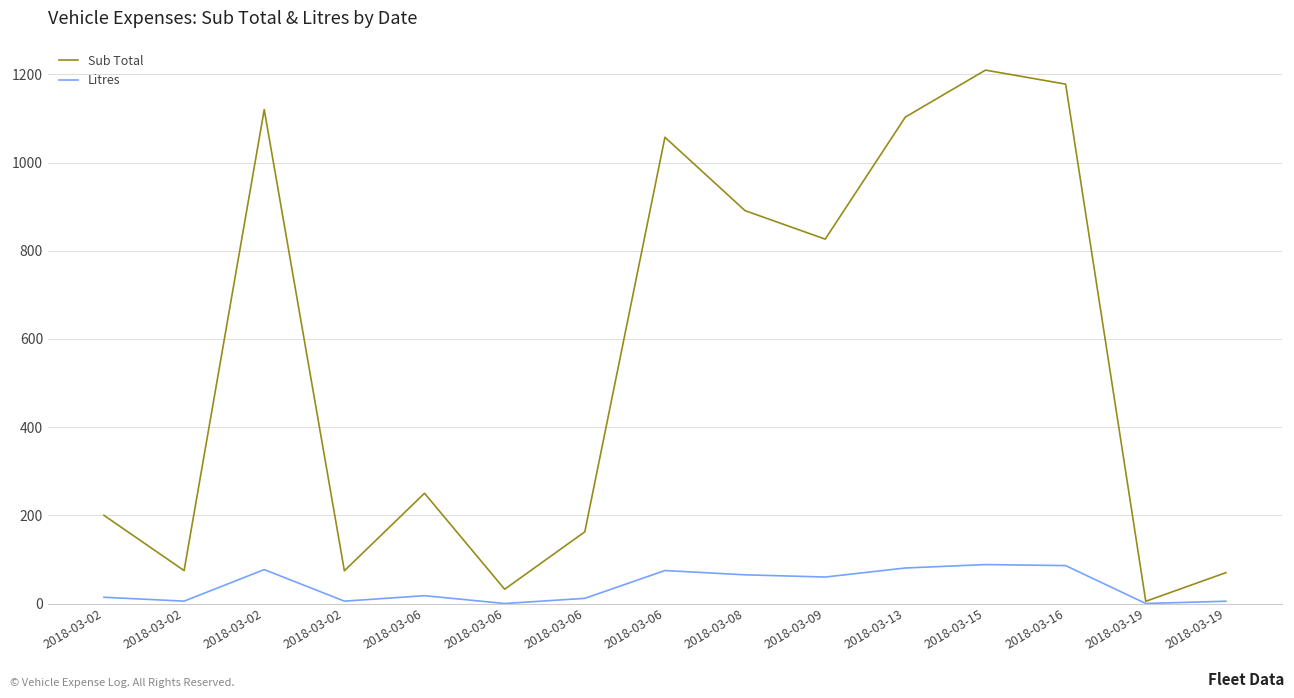

How many values in the Litres series exceed 17?

8